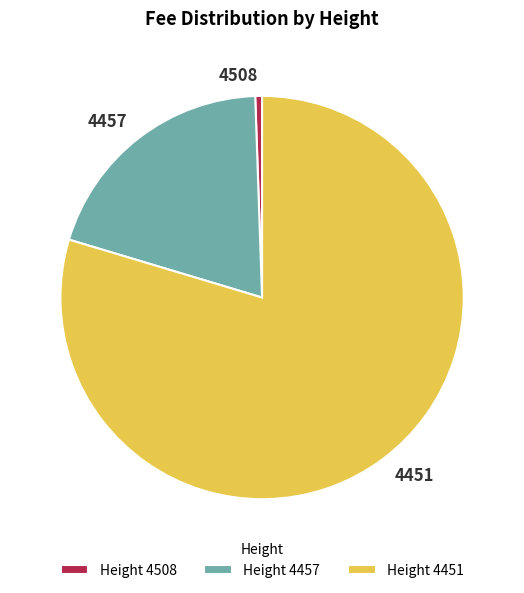

Count the number of slices in the pie.

3